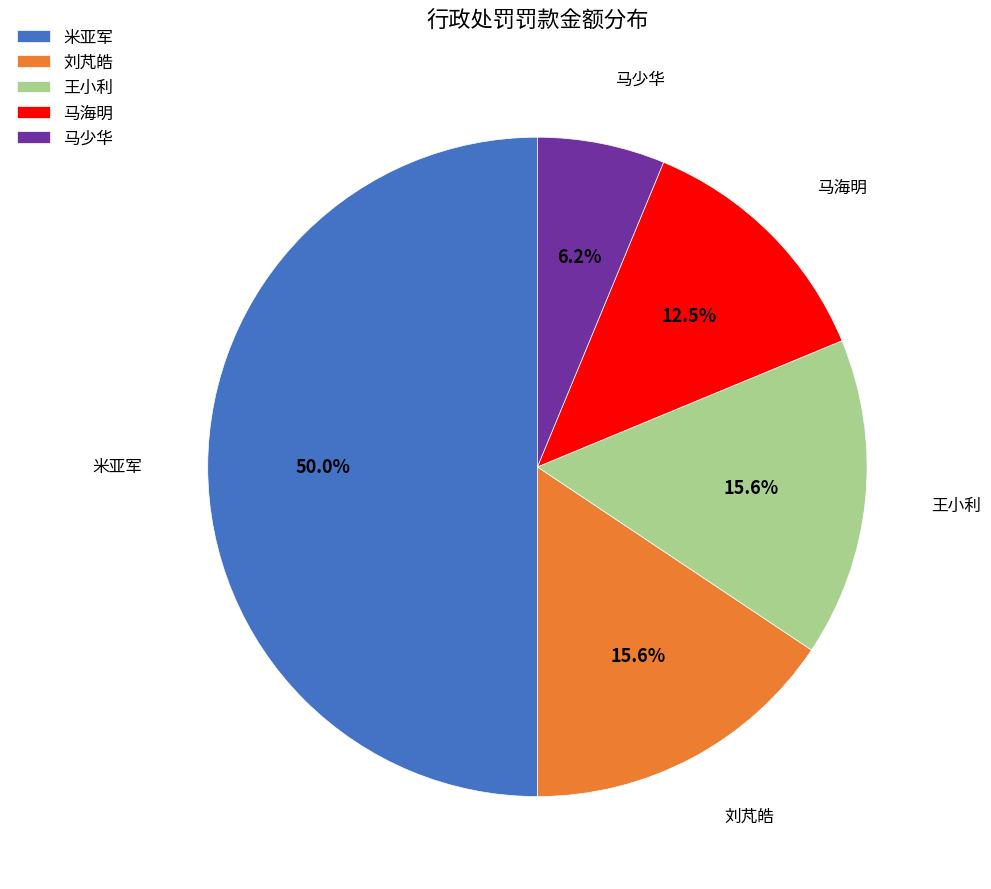

Is it true that 米亚军 is 40% of the pie?

False